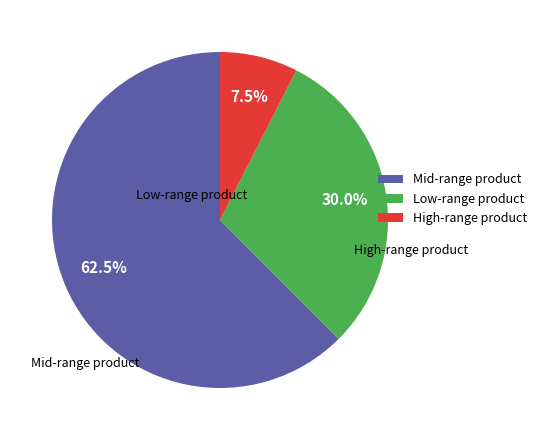

What is the ratio of the value at Mid-range product to the value at High-range product?

8.3